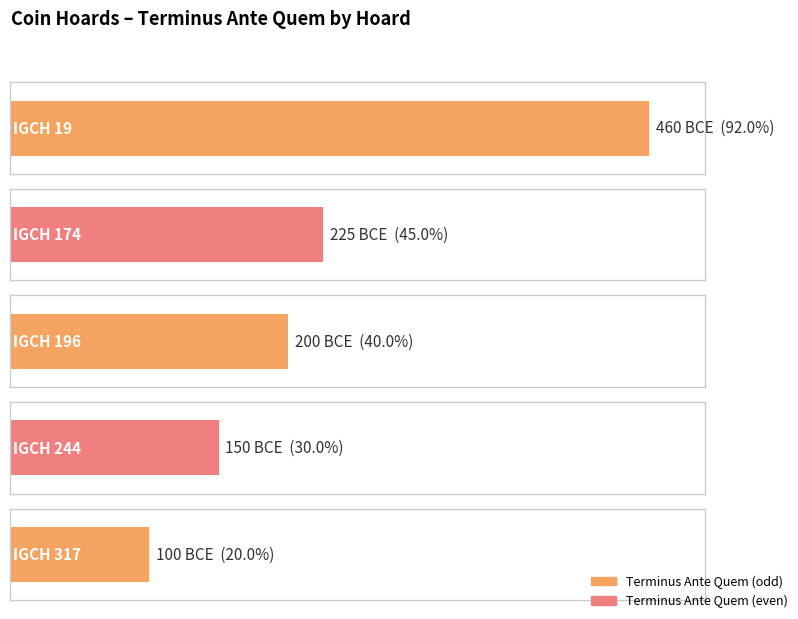

What is the difference between the maximum and minimum values?

360